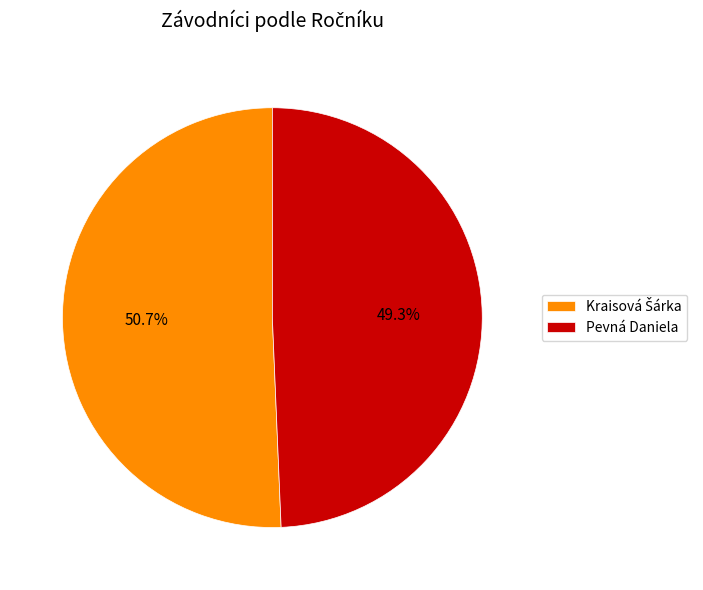

To the nearest percent, what is the difference between the largest and smallest slice percentages?

1%